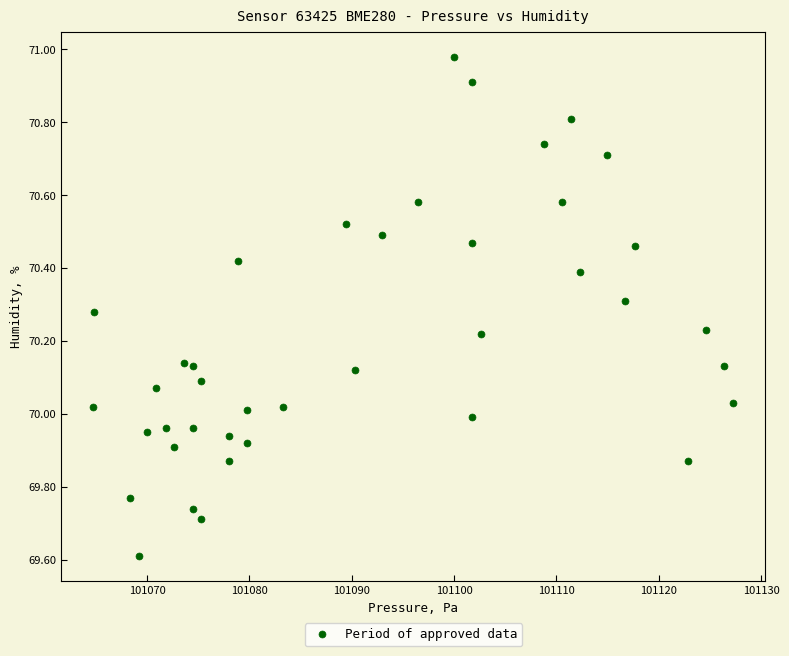

What is the range of Y values (max minus min)?

1.4